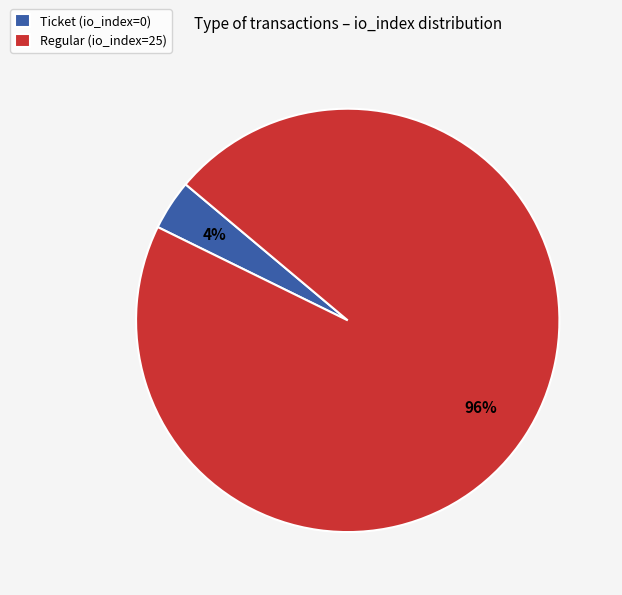

Combined, do Ticket (io_index=0) and Regular (io_index=25) account for over 50%?

Yes